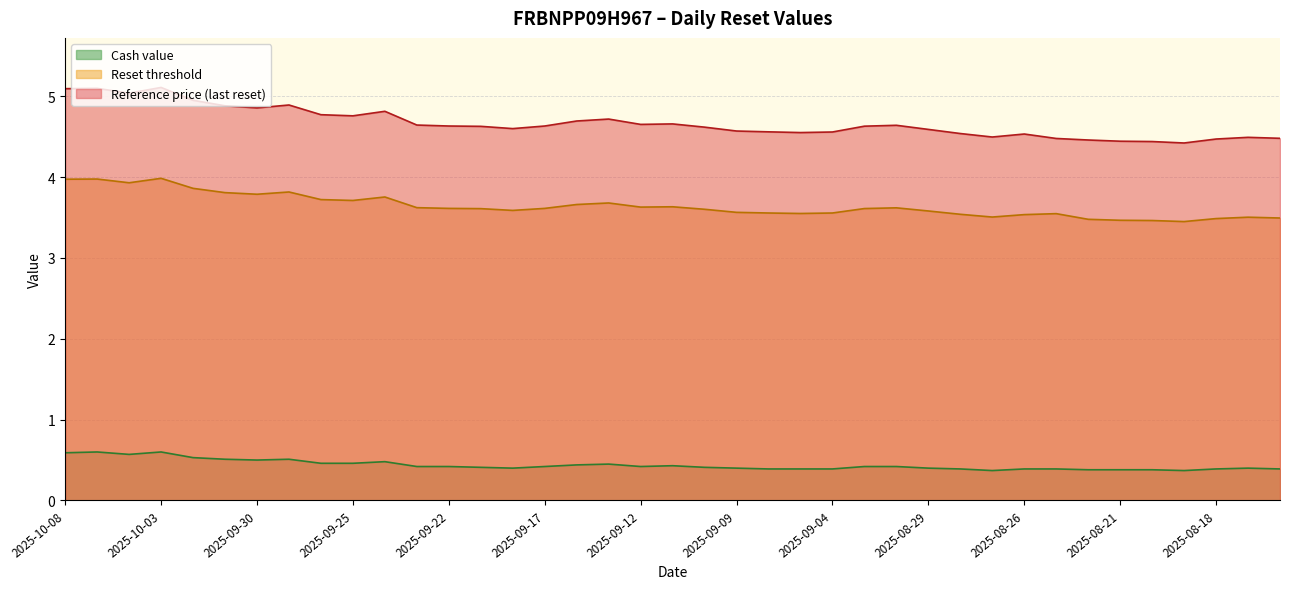

The Cash value series shows 0.4 at 2025-09-22. True or false?

True